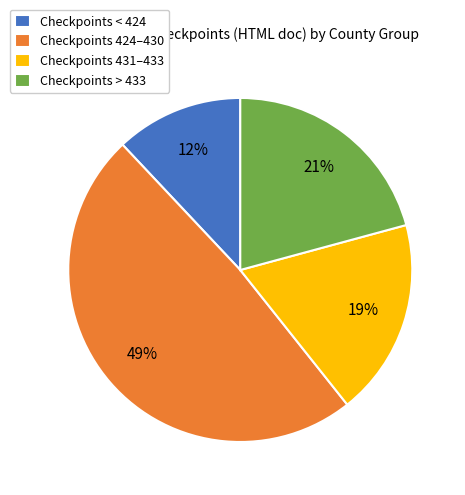

Approximately how many times larger is the value at Checkpoints < 424 compared to Checkpoints 431–433?

0.6